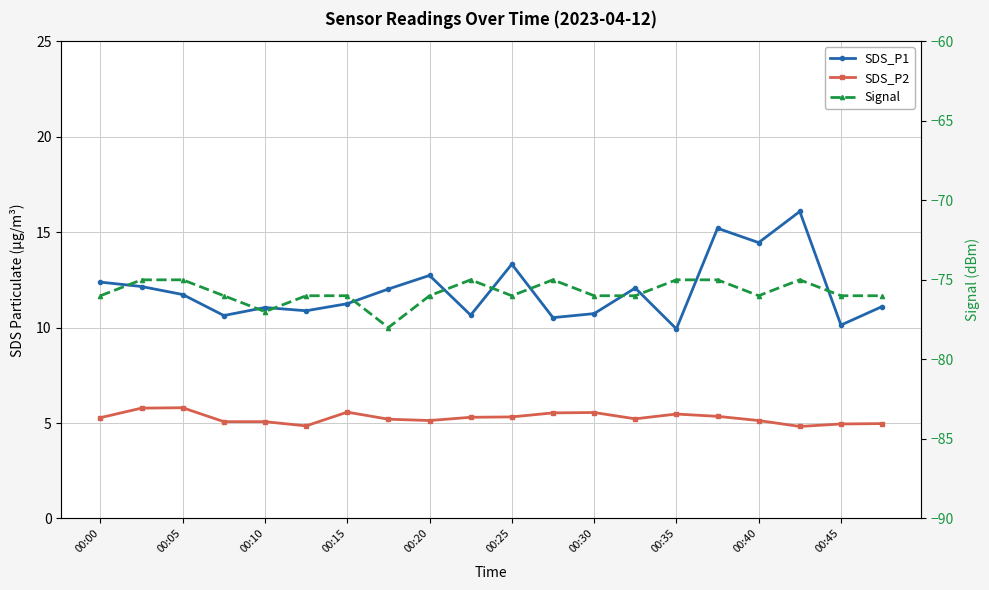

Which has a higher value, 11 or 00:40?

00:40